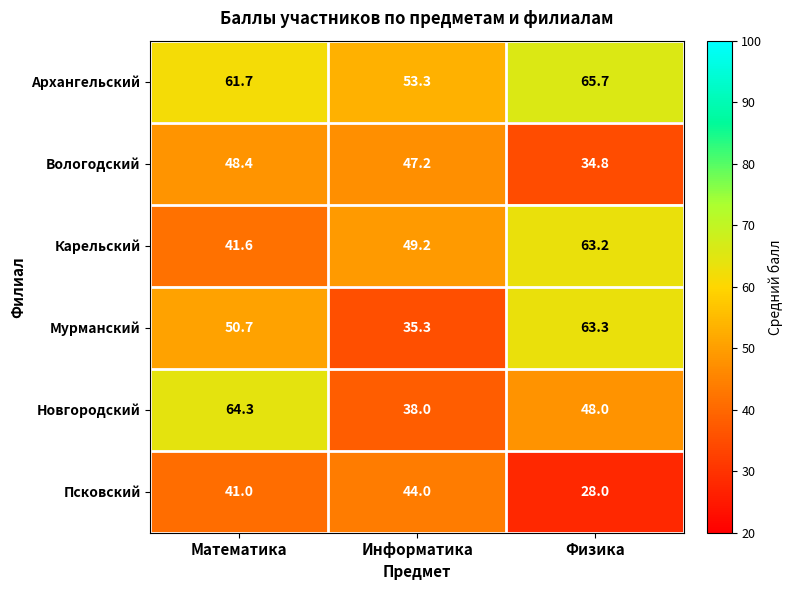

Reading left to right, transcribe all the data shown in this chart.

Архангельский: Математика=61.7	Информатика=53.3	Физика=65.7
Вологодский: Математика=48.4	Информатика=47.2	Физика=34.8
Карельский: Математика=41.6	Информатика=49.2	Физика=63.2
Мурманский: Математика=50.7	Информатика=35.3	Физика=63.3
Новгородский: Математика=64.3	Информатика=38.0	Физика=48.0
Псковский: Математика=41.0	Информатика=44.0	Физика=28.0